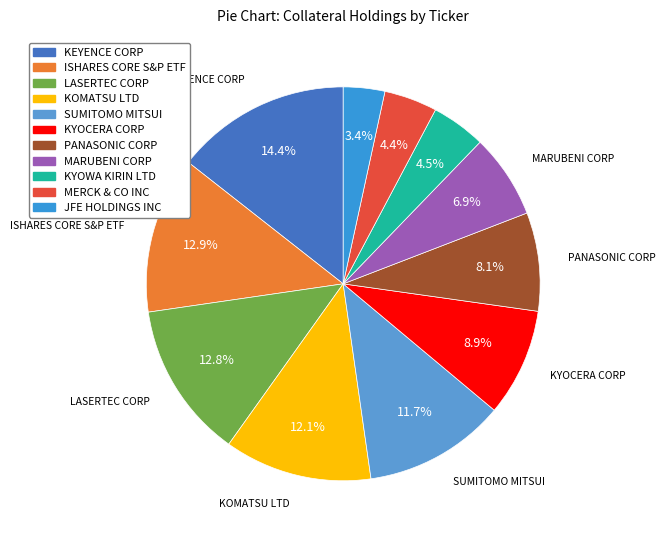

Is it true that KYOWA KIRIN LTD is 4% of the pie?

True